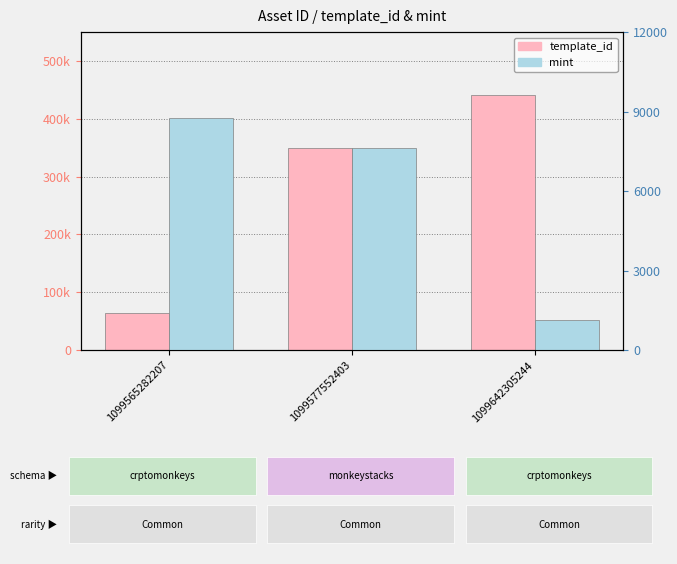

At which category does the chart reach its minimum across all series?

1099642305244